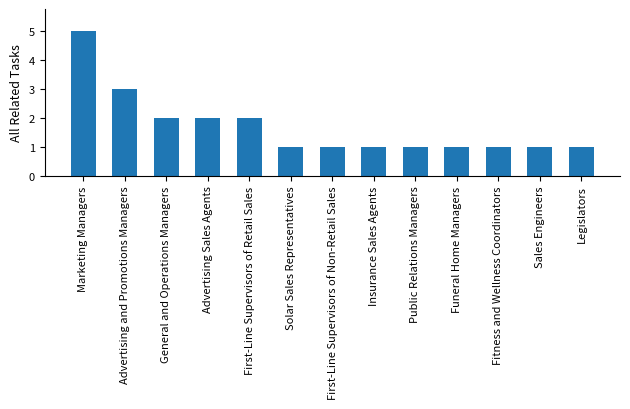

What is the label of the 11th bar from the right?

General and Operations Managers